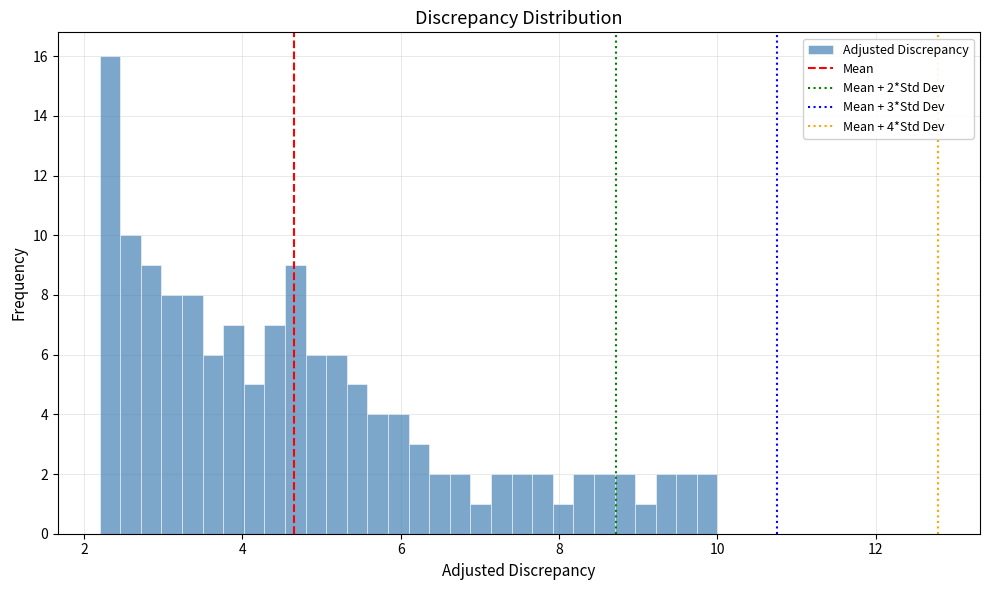

Around what value on the x-axis is the tallest bar? Give the approximate position of its centre, as read against the axis.

2.4